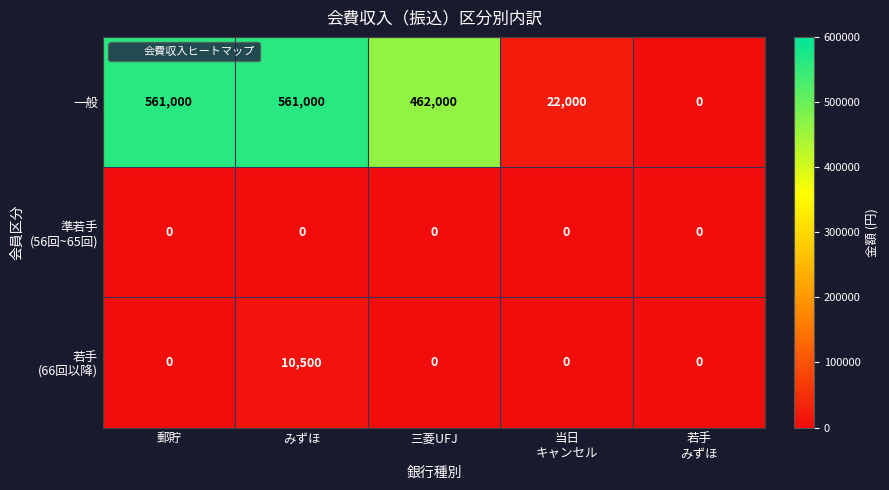

At which category is the sum across all series the highest?

みずほ